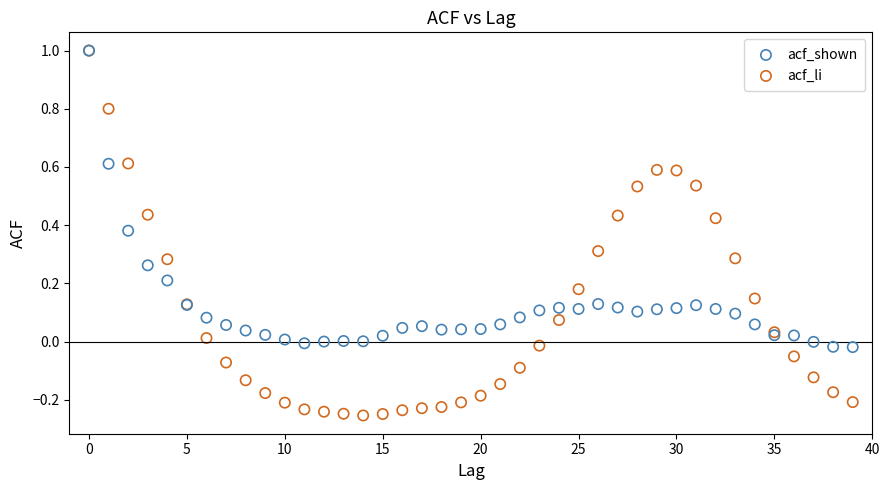

What are all the series names shown in the legend?

acf_shown, acf_li